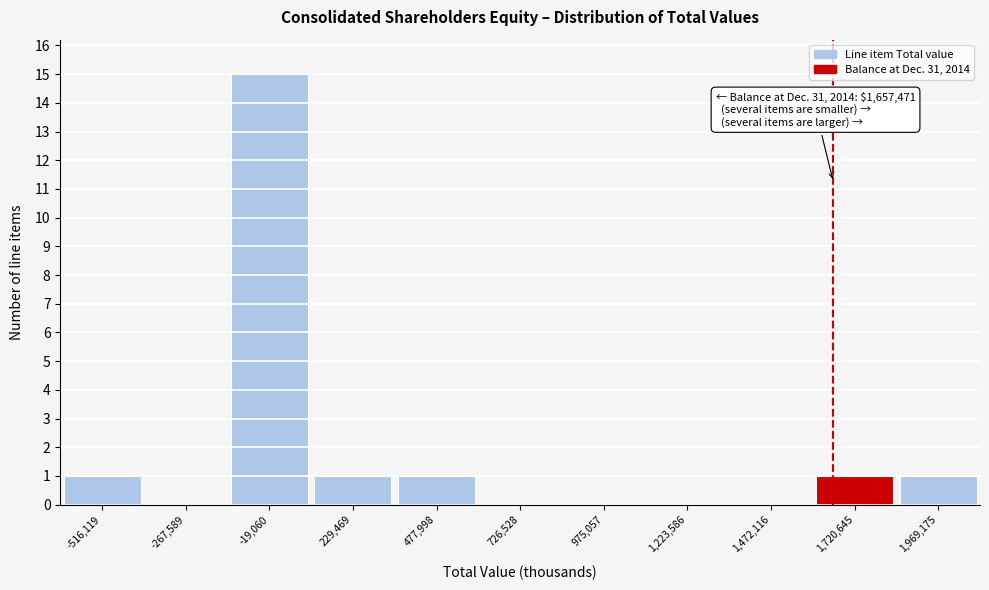

Which range on the x-axis has the tallest bar?

-150000 to 100000